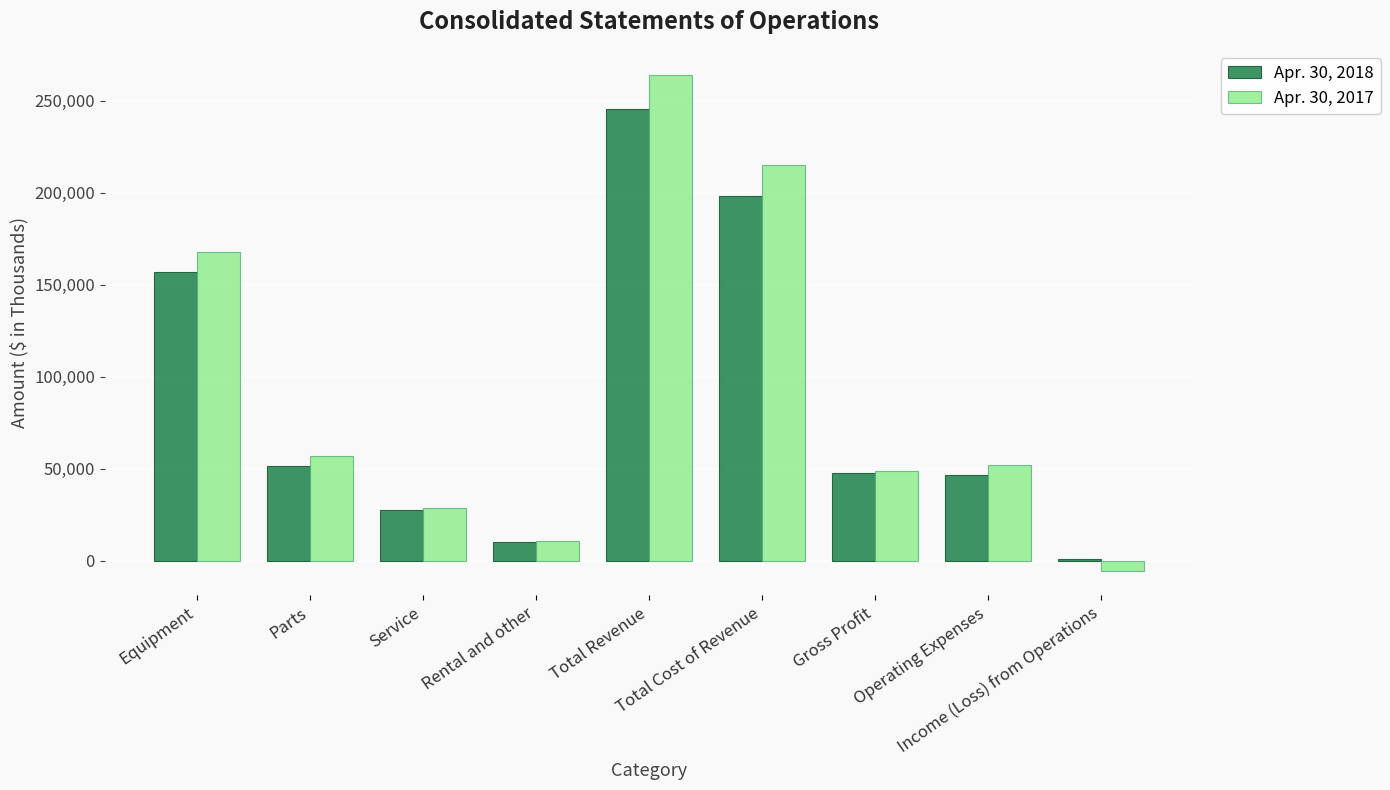

What is the total value across all series at Service?

56122